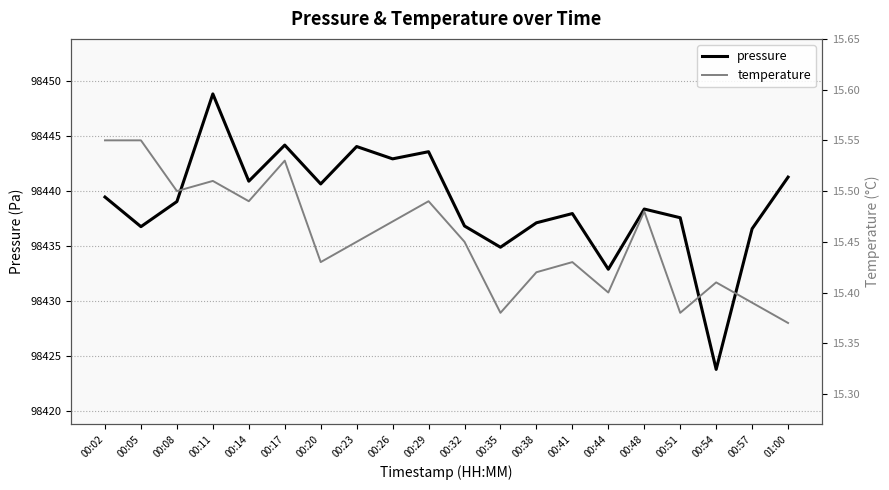

Which series has the largest range (max minus min)?

pressure